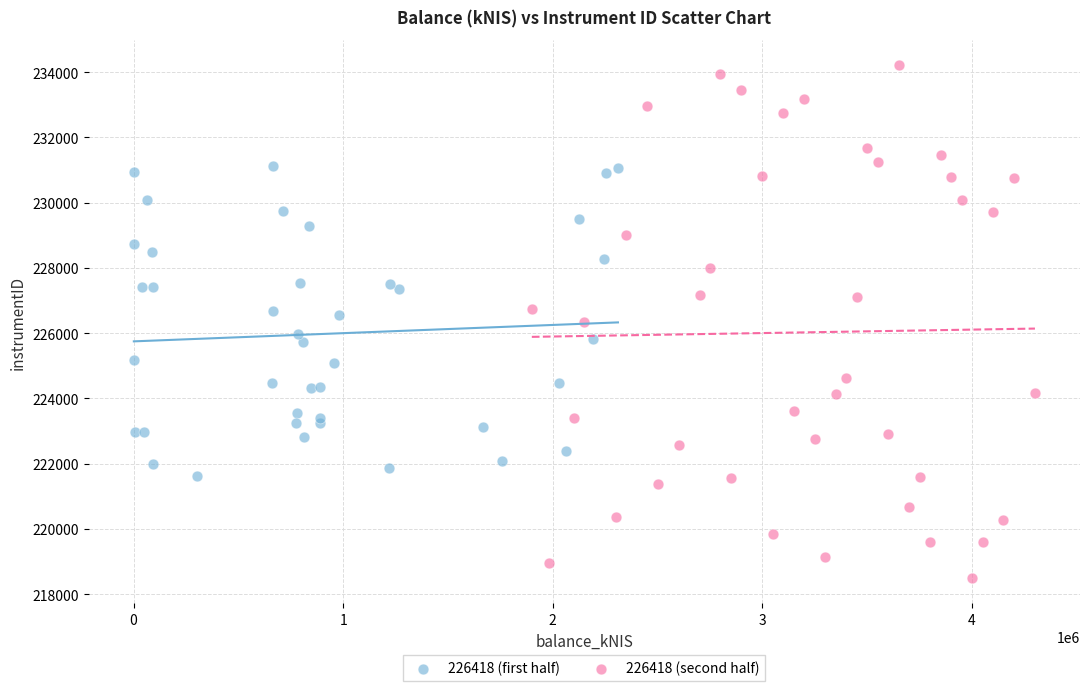

Which series reaches the minimum Y coordinate?

226418 (second half)